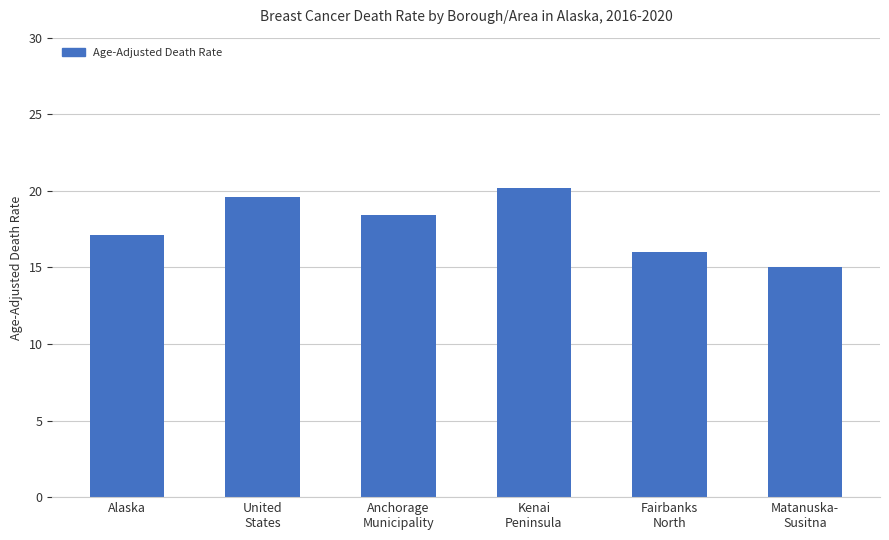

What is the label of the 5th bar from the left?

Fairbanks
North